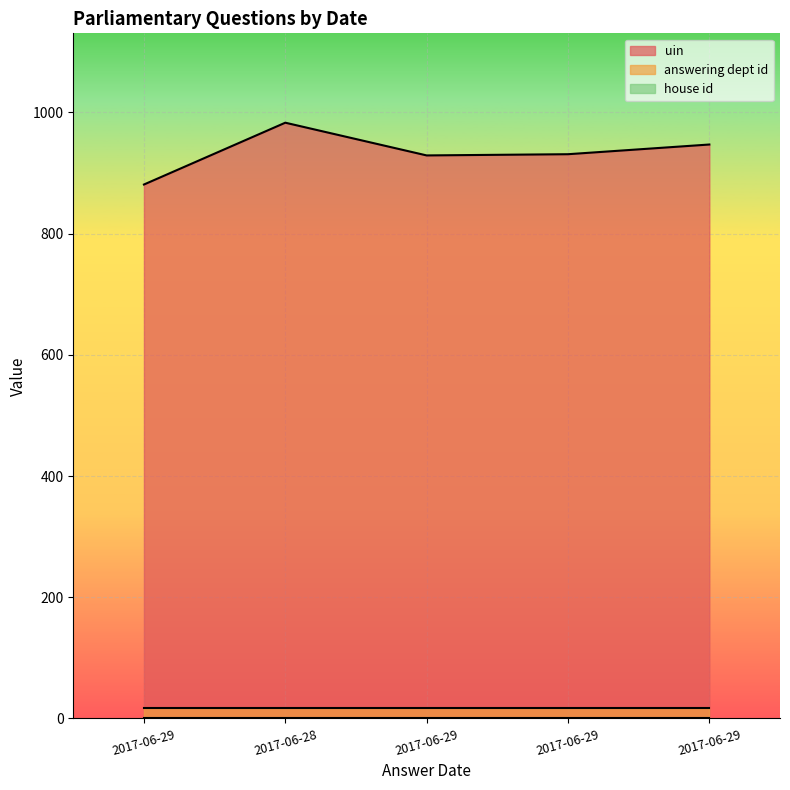

What is the difference between the maximum and minimum values in the uin series?

102